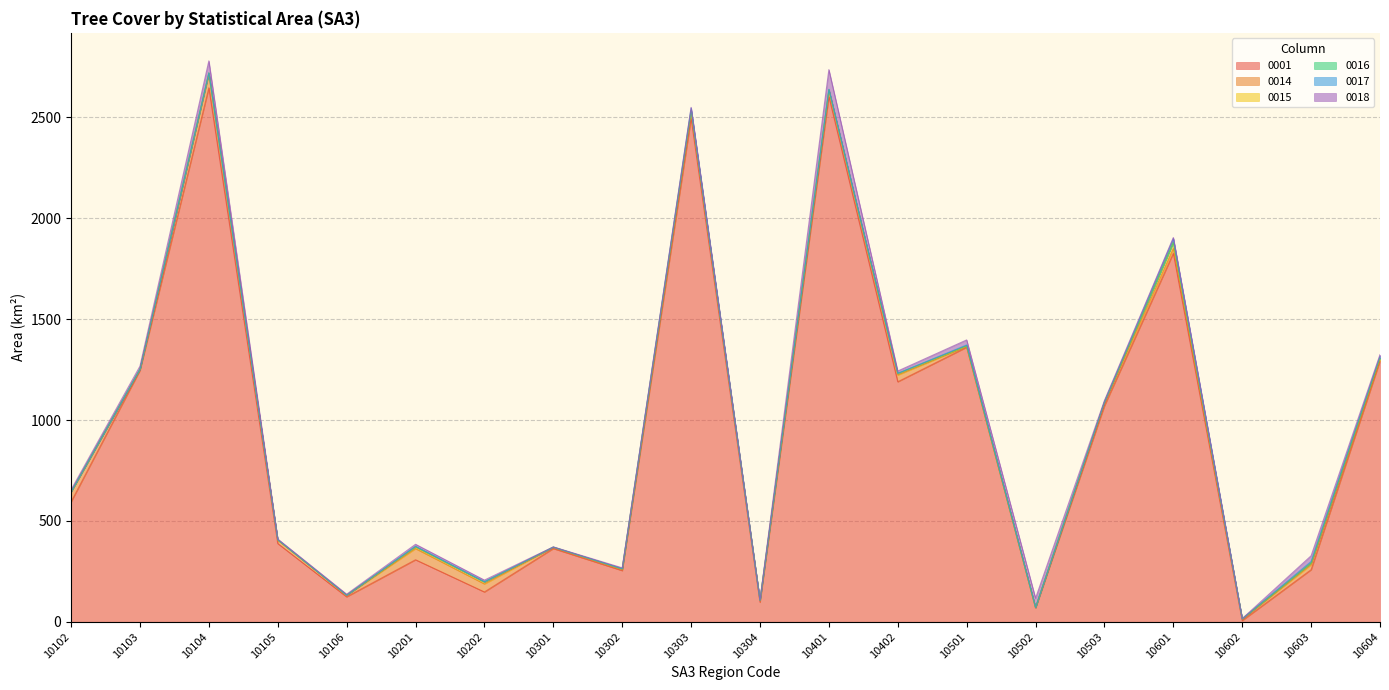

List the labels in order of 0015 value, smallest first.

10106, 10502, 10103, 10102, 10301, 10304, 10105, 10602, 10302, 10501, 10503, 10401, 10303, 10402, 10104, 10201, 10603, 10604, 10202, 10601